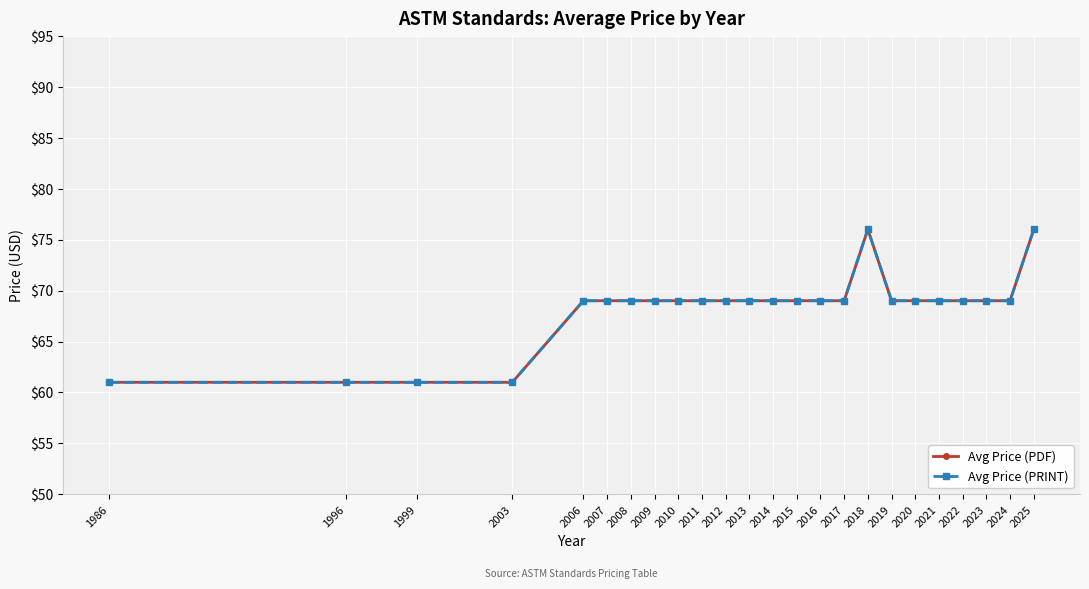

Does the chart display data point markers on the line(s)?

Yes